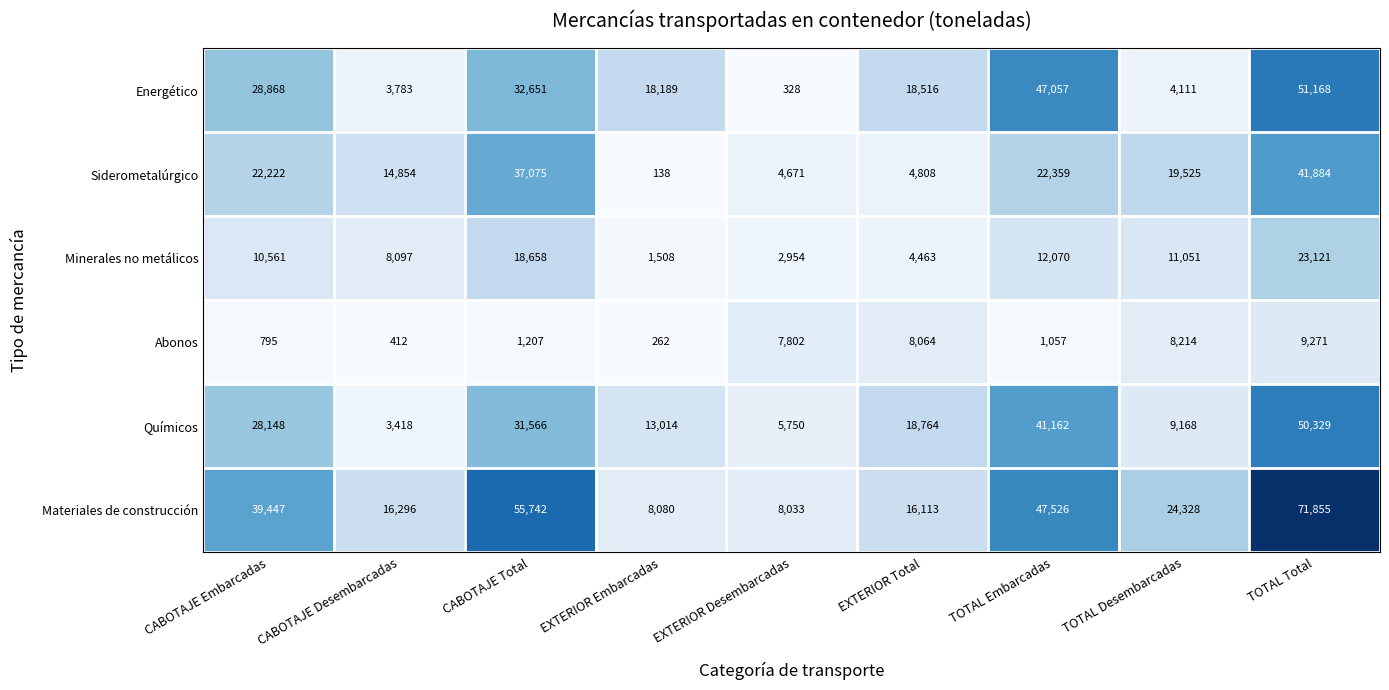

What is the average value of the Químicos series?

22369